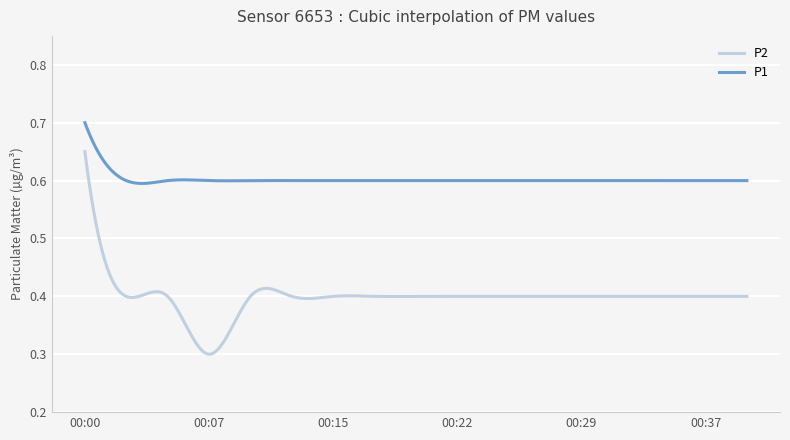

True or false: P1 and P2 intersect in this chart.

False